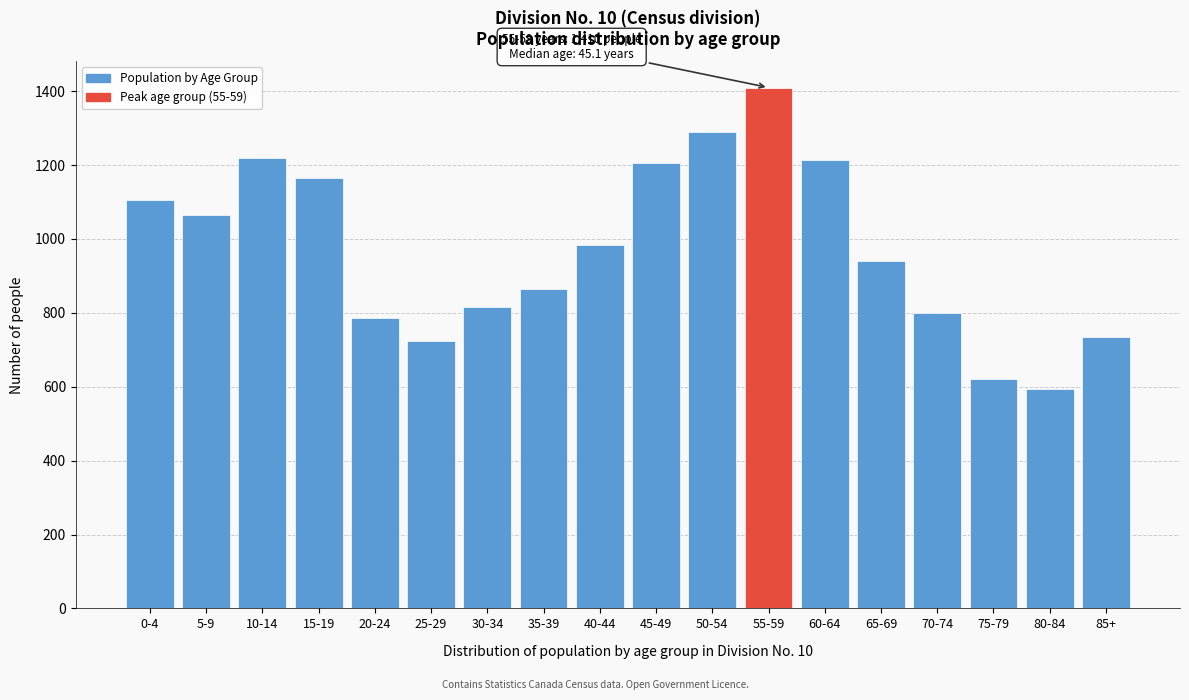

What is the sum of all values?

17540